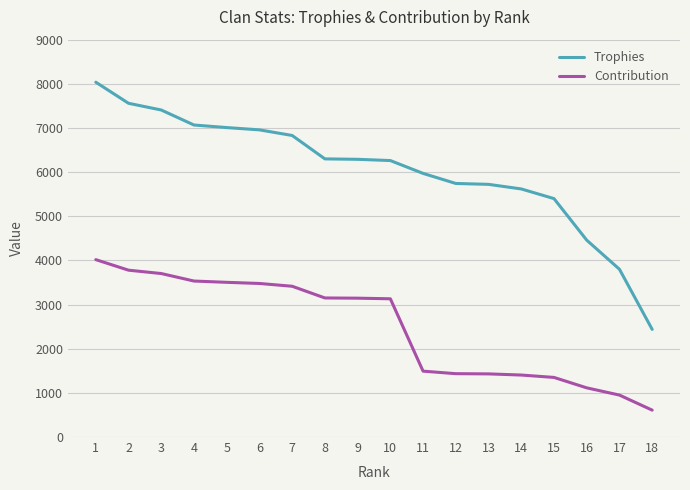

Between 4 and 17, which series saw the biggest shift?

Trophies